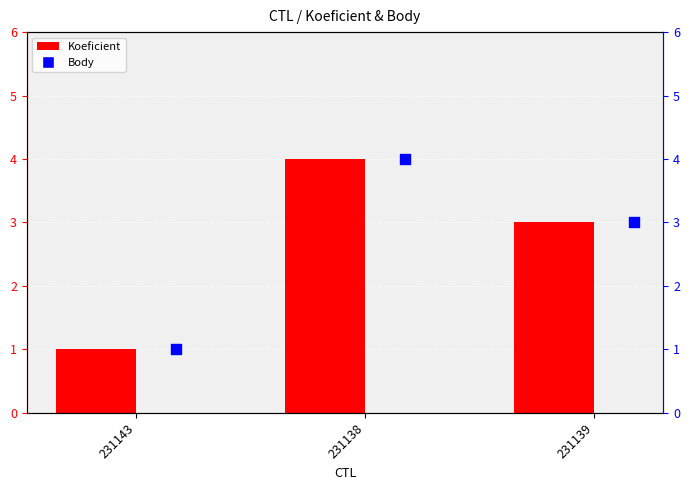

What are all the series names shown in the legend?

Koeficient, Body